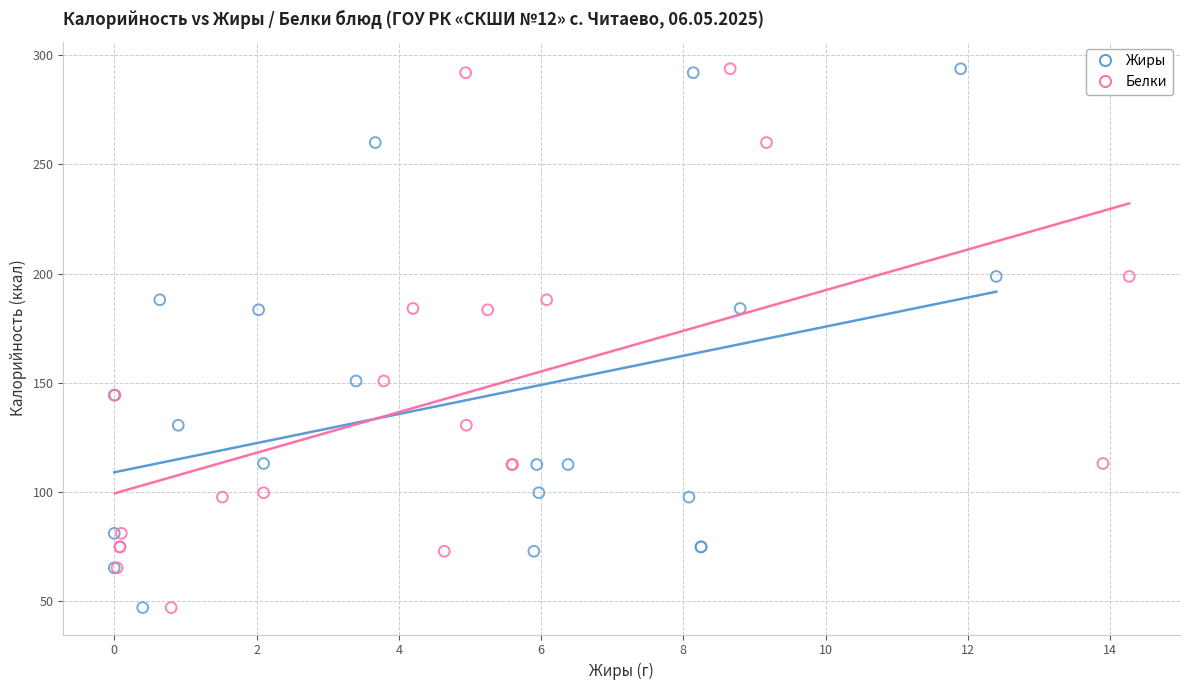

What are all the series names shown in the legend?

Жиры, Белки